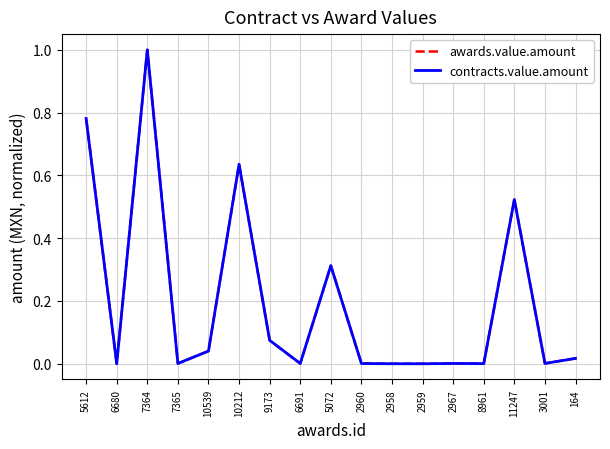

What is the difference between the second highest and minimum values in the contracts.value.amount series?

0.8